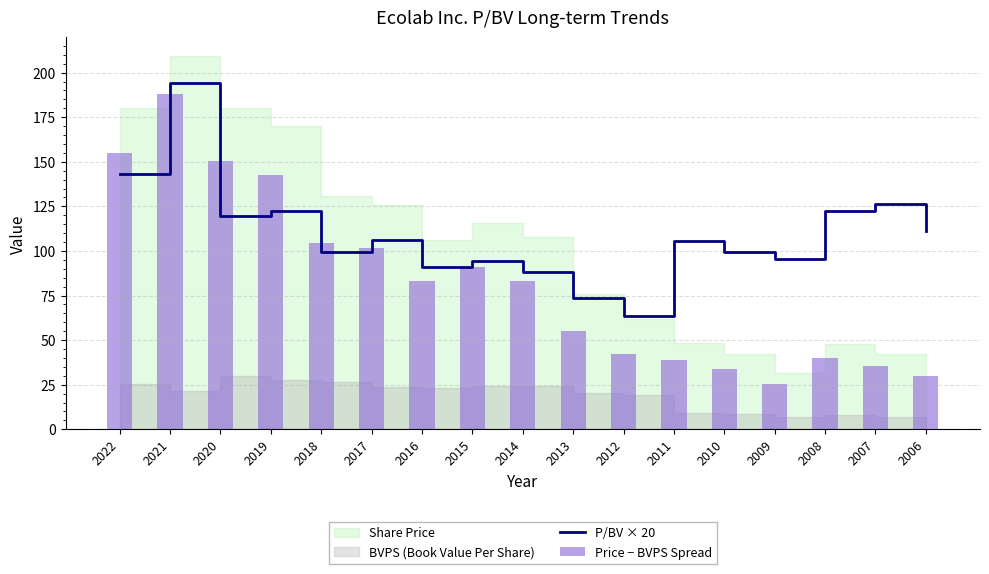

Is it true that P/BV × 20 equals 43.6 at 2007?

False